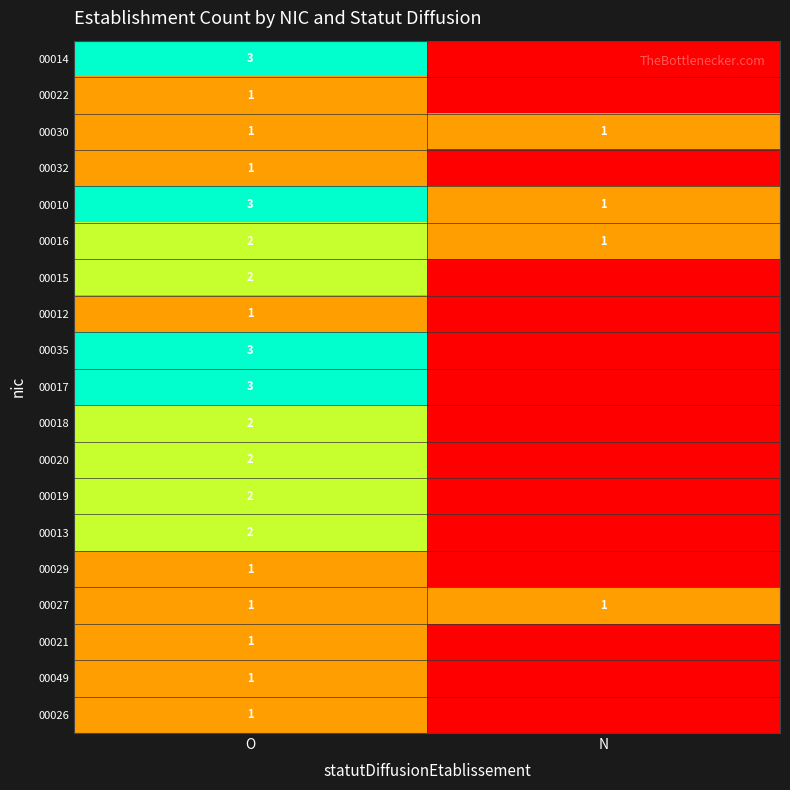

Read the 00010 value at O.

3